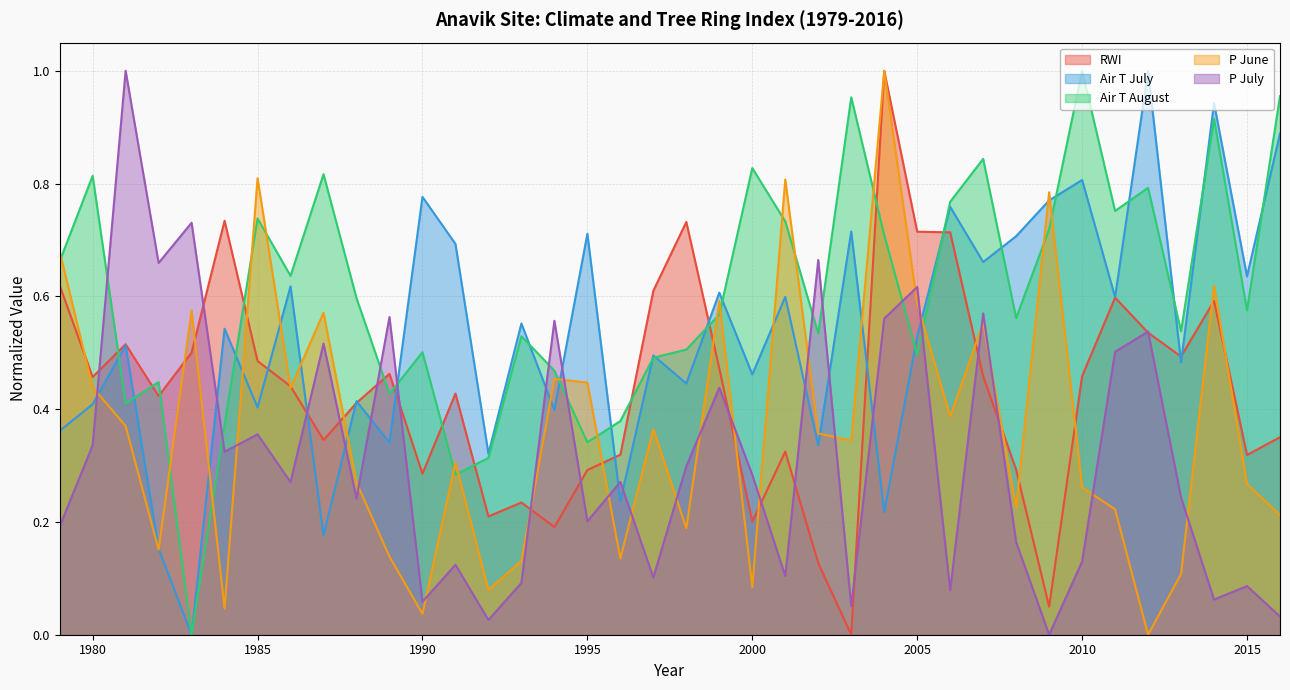

Reading right to left, transcribe all the data shown in this chart.

RWI: 0.4	0.3	0.6	0.5	0.5	0.6	0.5	0.0	0.3	0.5	0.7	0.7	1.0	0.0	0.1	0.3	0.2	0.5	0.7	0.6	0.3	0.3	0.2	0.2	0.2	0.4	0.3	0.5	0.4	0.3	0.4	0.5	0.7	0.5	0.4	0.5	0.5	0.6
Air T July: 0.9	0.6	0.9	0.5	1.0	0.6	0.8	0.8	0.7	0.7	0.8	0.5	0.2	0.7	0.3	0.6	0.5	0.6	0.4	0.5	0.2	0.7	0.4	0.6	0.3	0.7	0.8	0.3	0.4	0.2	0.6	0.4	0.5	0.0	0.2	0.5	0.4	0.4
Air T August: 1.0	0.6	0.9	0.5	0.8	0.8	1.0	0.7	0.6	0.8	0.8	0.5	0.7	1.0	0.5	0.7	0.8	0.6	0.5	0.5	0.4	0.3	0.5	0.5	0.3	0.3	0.5	0.4	0.6	0.8	0.6	0.7	0.4	0.0	0.4	0.4	0.8	0.7
P June: 0.2	0.3	0.6	0.1	0.0	0.2	0.3	0.8	0.2	0.6	0.4	0.6	1.0	0.3	0.4	0.8	0.1	0.6	0.2	0.4	0.1	0.4	0.5	0.1	0.1	0.3	0.0	0.1	0.3	0.6	0.4	0.8	0.0	0.6	0.2	0.4	0.4	0.7
P July: 0.0	0.1	0.1	0.2	0.5	0.5	0.1	0.0	0.2	0.6	0.1	0.6	0.6	0.1	0.7	0.1	0.3	0.4	0.3	0.1	0.3	0.2	0.6	0.1	0.0	0.1	0.1	0.6	0.2	0.5	0.3	0.4	0.3	0.7	0.7	1.0	0.3	0.2